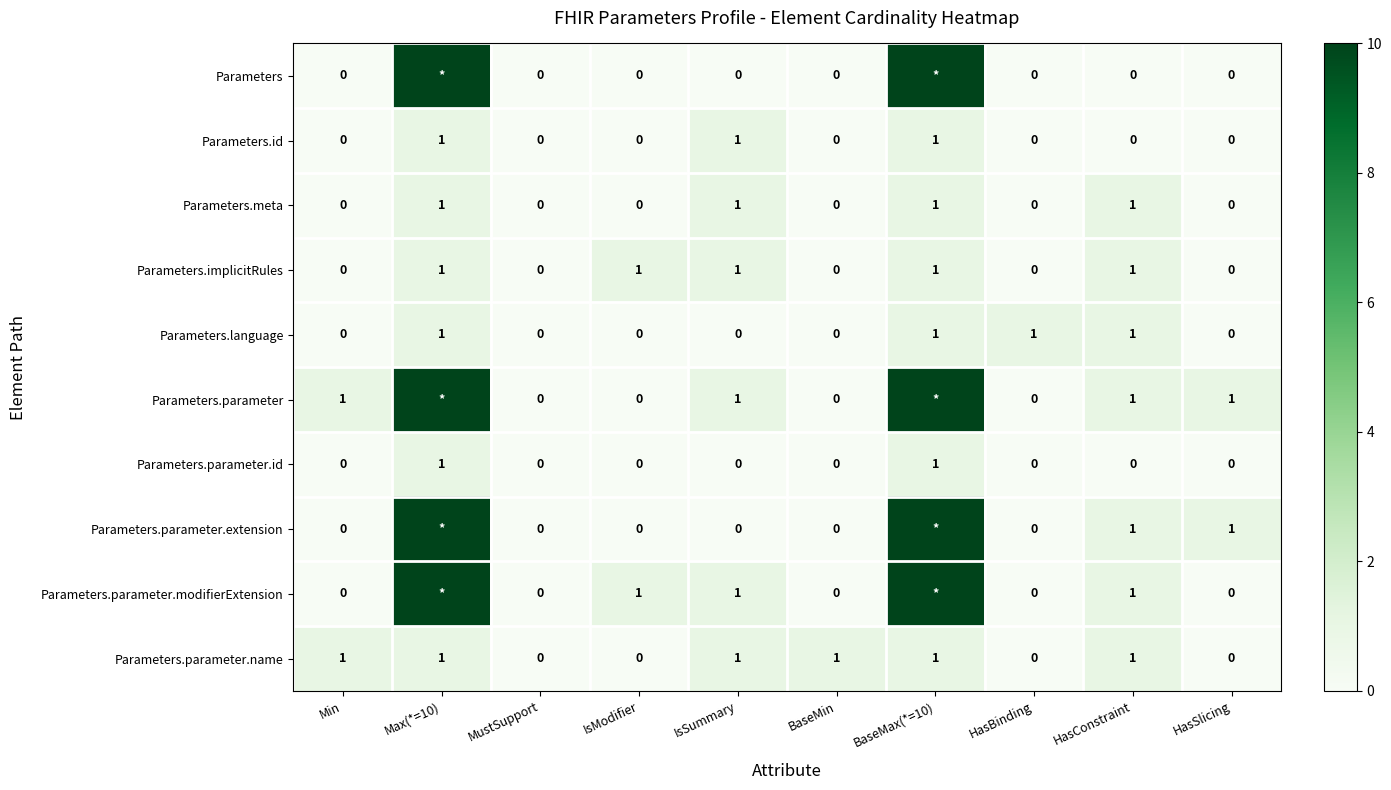

Count the Parameters.parameter.id values in the range 0 to 1.

10